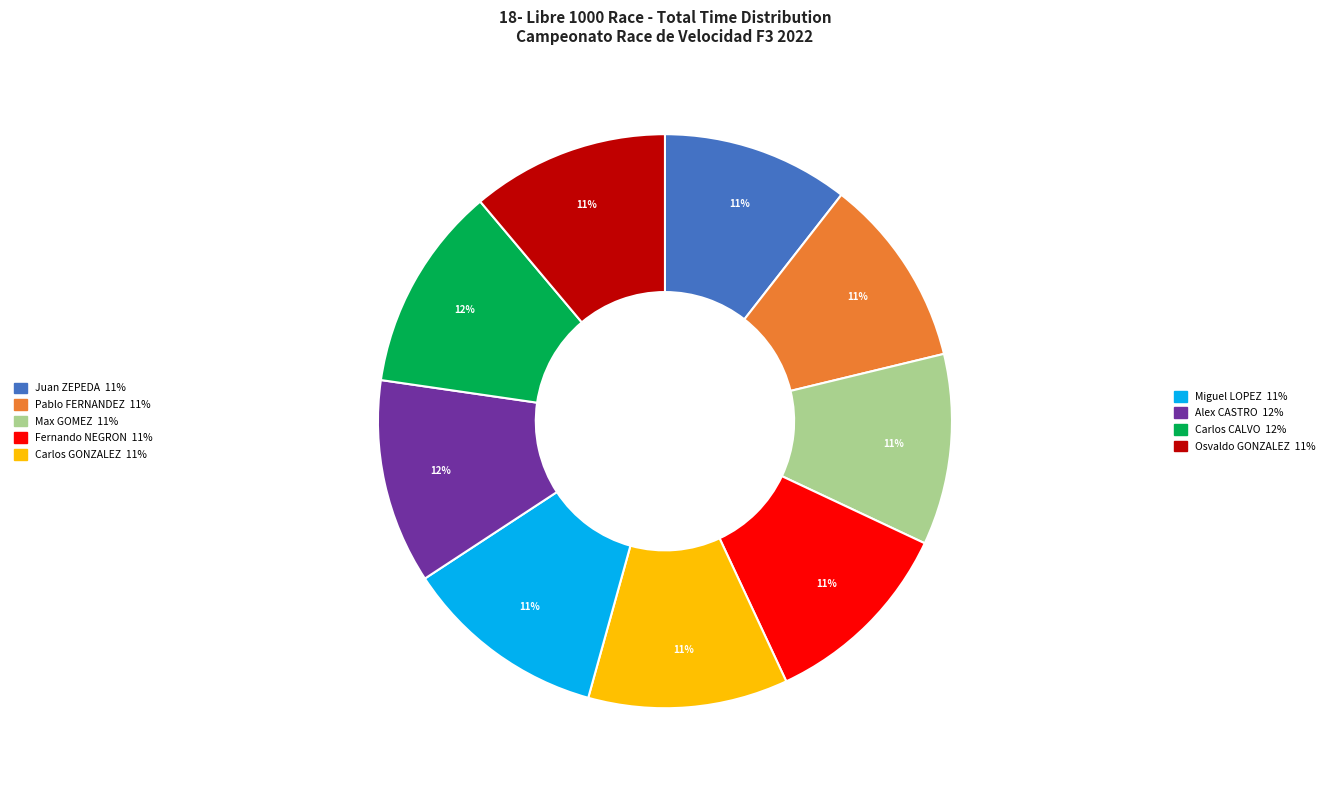

To the nearest percent, what is the average slice percentage?

11%